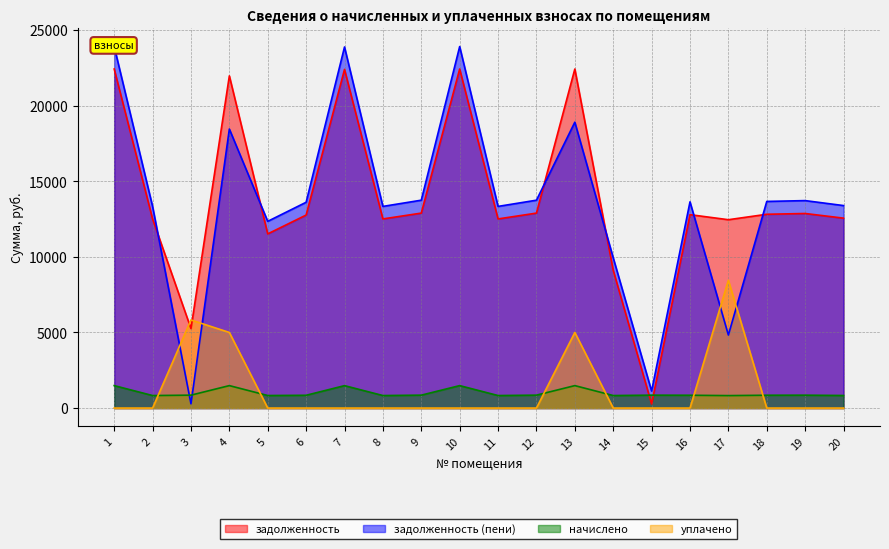

What is the spread (max minus min) of values at 9?

13745.2